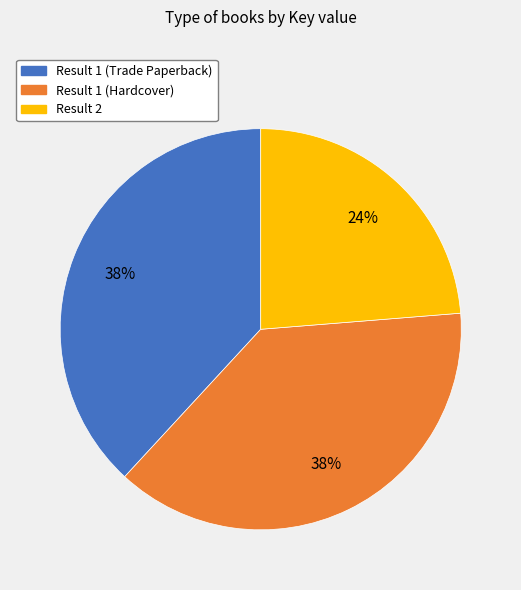

Is Result 2 the majority of the pie?

No